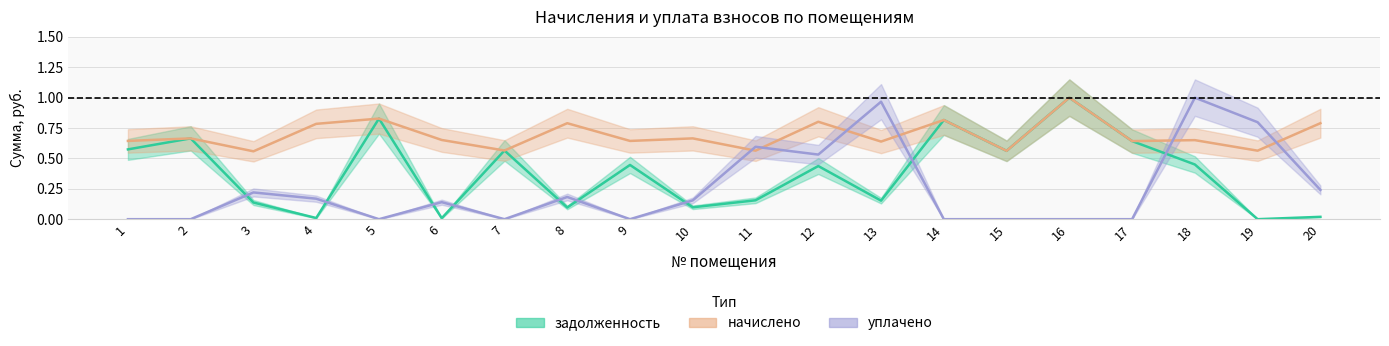

At which category is the sum across all series the highest?

18